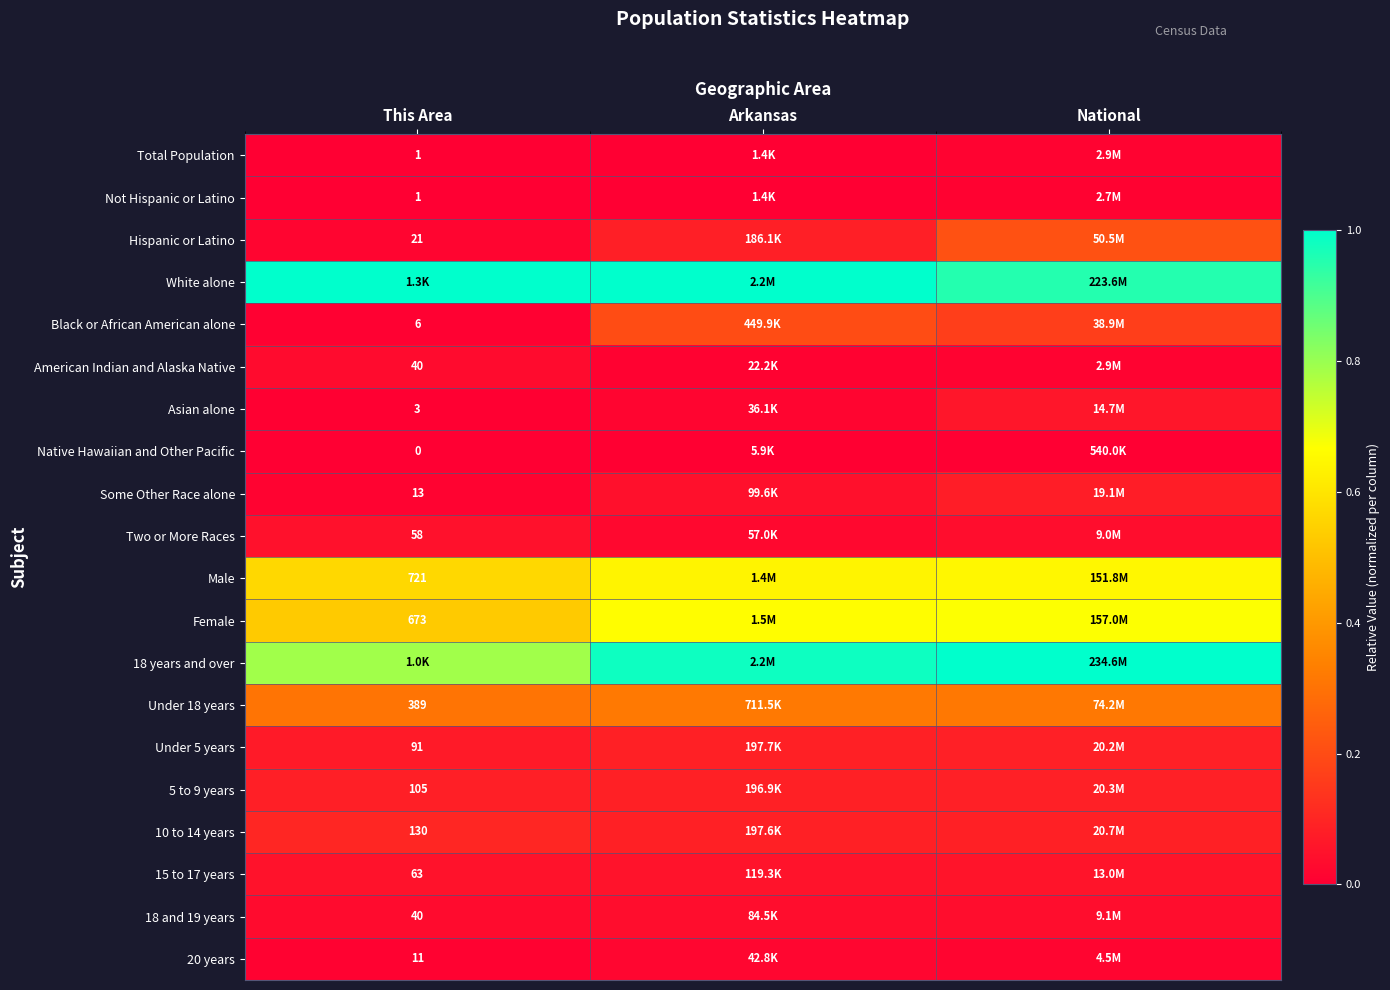

At which category is the sum across all series the highest?

National